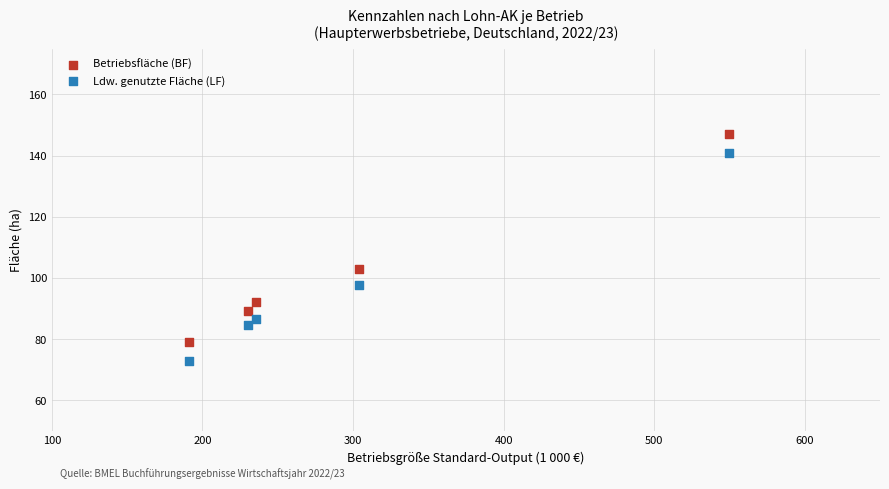

What are all the series names shown in the legend?

Betriebsfläche (BF), Ldw. genutzte Fläche (LF)